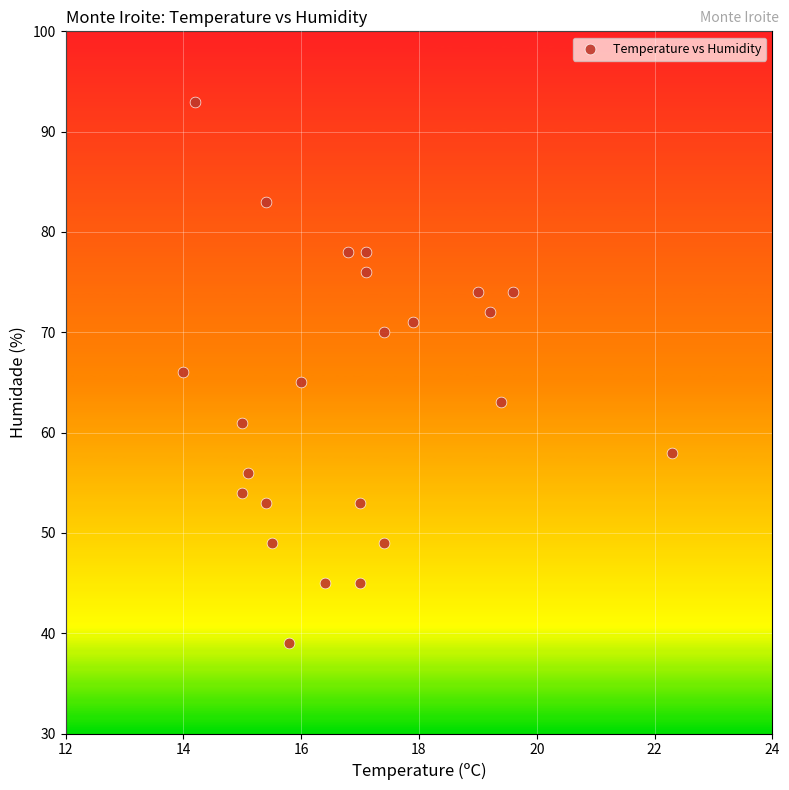

What is the range of Y values (max minus min)?

54